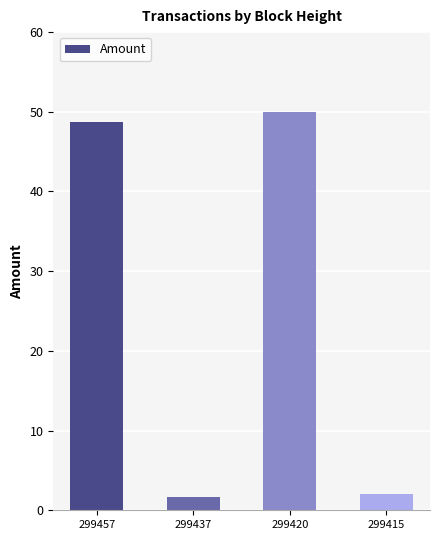

What is the change in value from 299457 to 299415?

-46.7